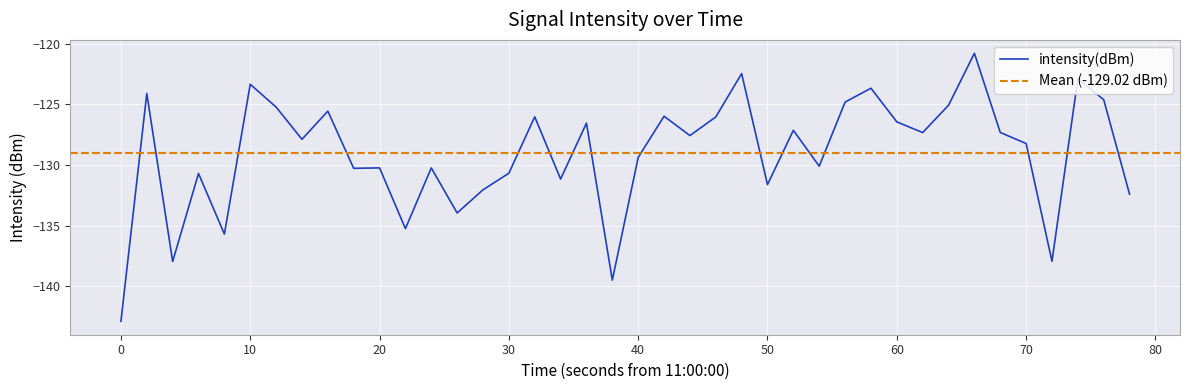

Is this an area chart (filled region under the line)?

No